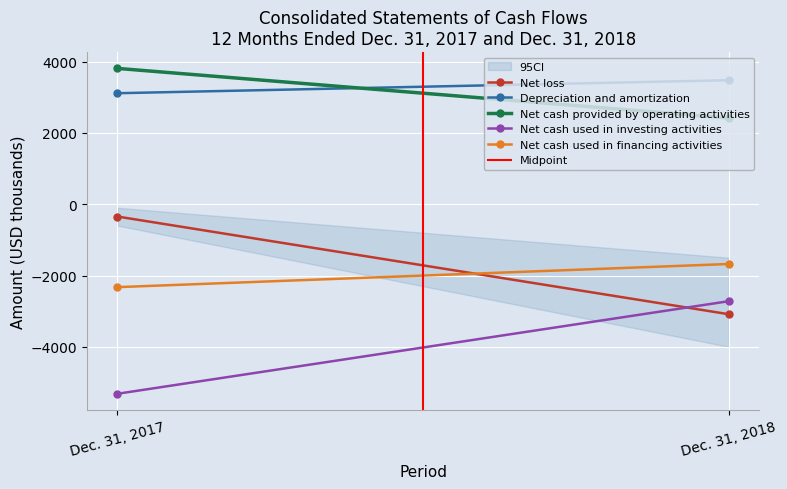

Reading left to right, list all the values displayed in this chart.

Net loss: -346	-3086
Depreciation and amortization: 3112	3477
Net cash provided by operating activities: 3808	2417
Net cash used in investing activities: -5316	-2720
Net cash used in financing activities: -2326	-1677
Midpoint: 0	1